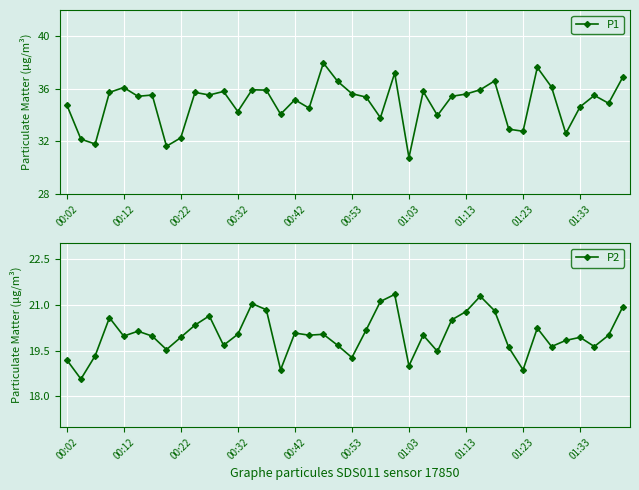

How many data points in P1 are above 35?

24